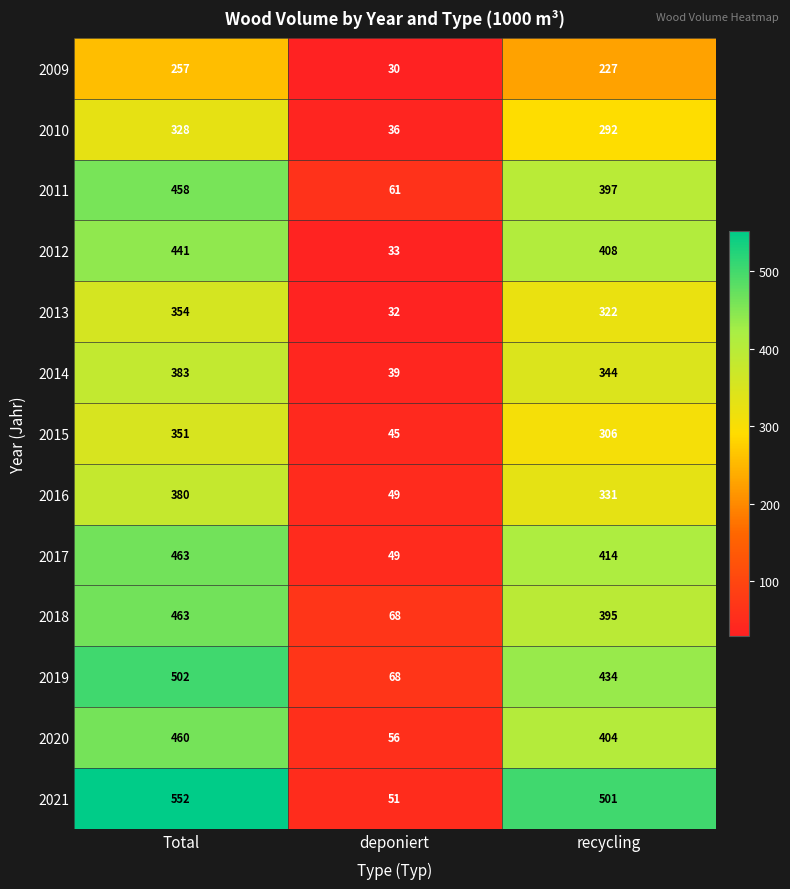

Between Total and deponiert, which series saw the biggest shift?

2021